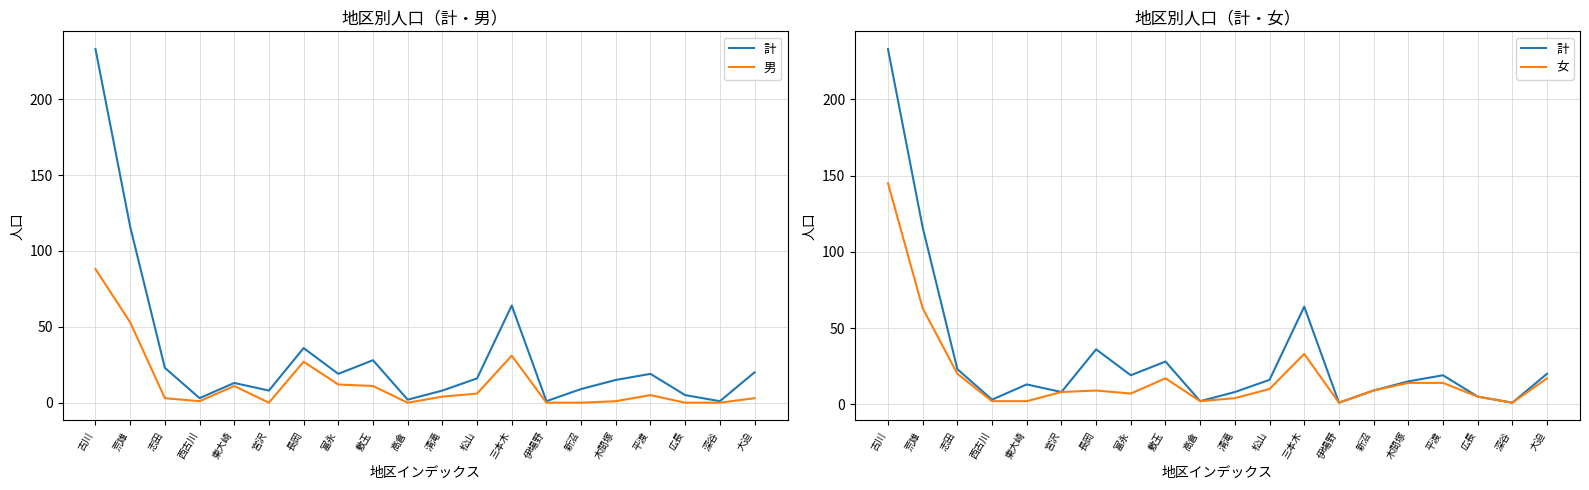

What is the total value across all series at 清滝?

16